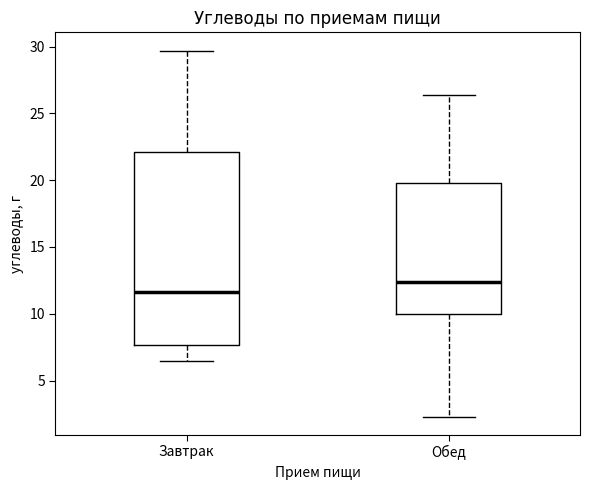

Which box has the lowest median line?

Завтрак